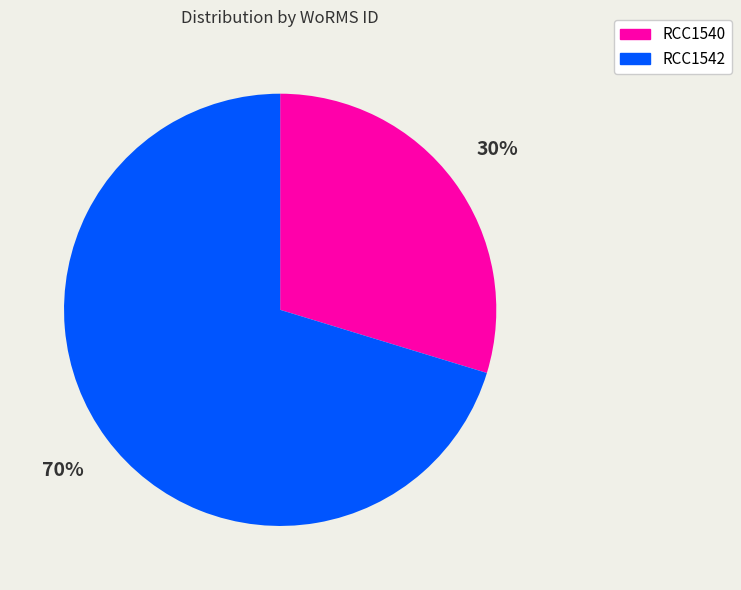

To the nearest percent, what is the average slice percentage?

50%